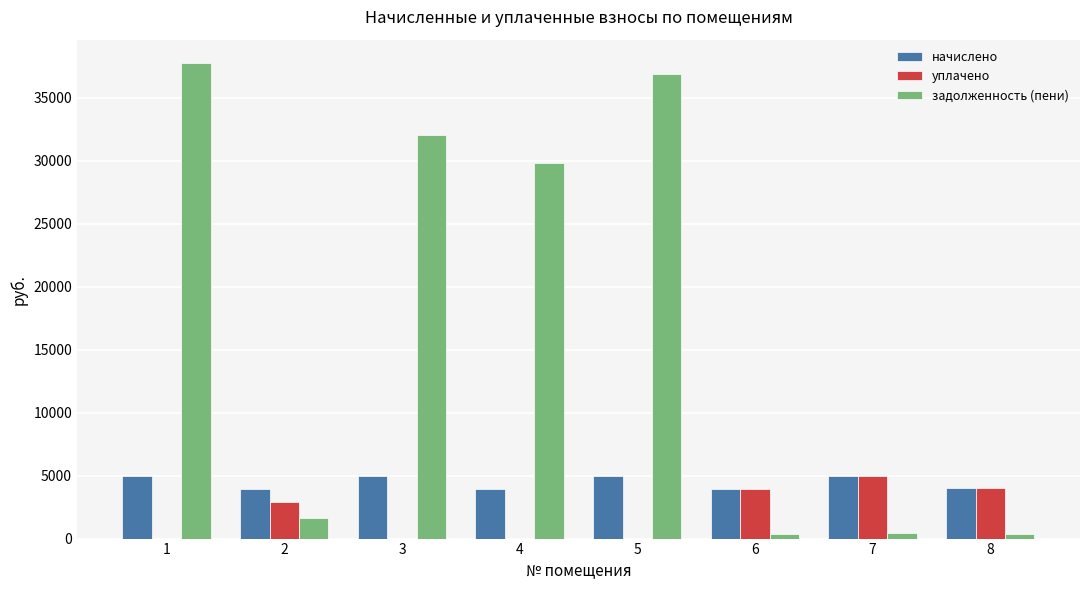

Are the bars grouped side by side (vs. stacked)?

Yes